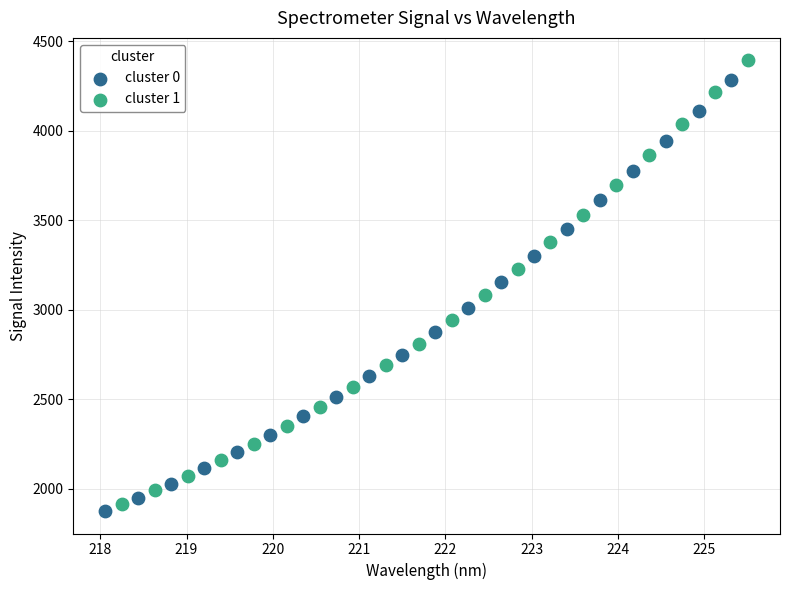

Which series has the largest Y range (max minus min)?

cluster 1